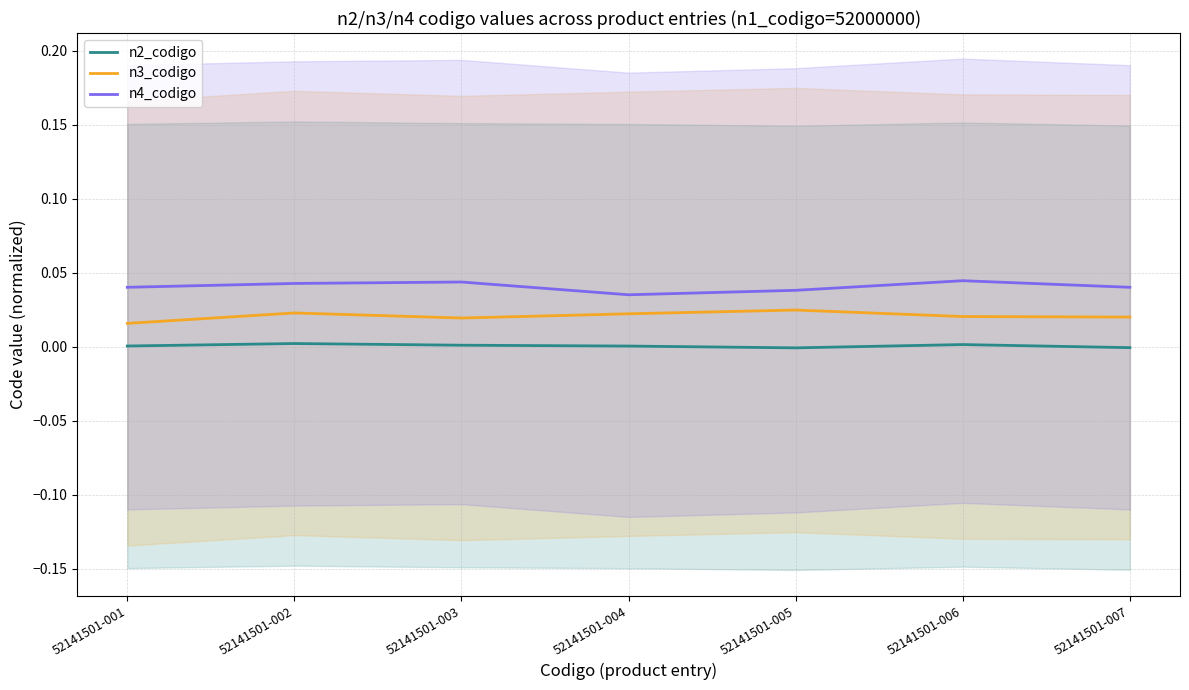

Between 52141501-003 and 52141501-005, which series saw the biggest shift?

n4_codigo